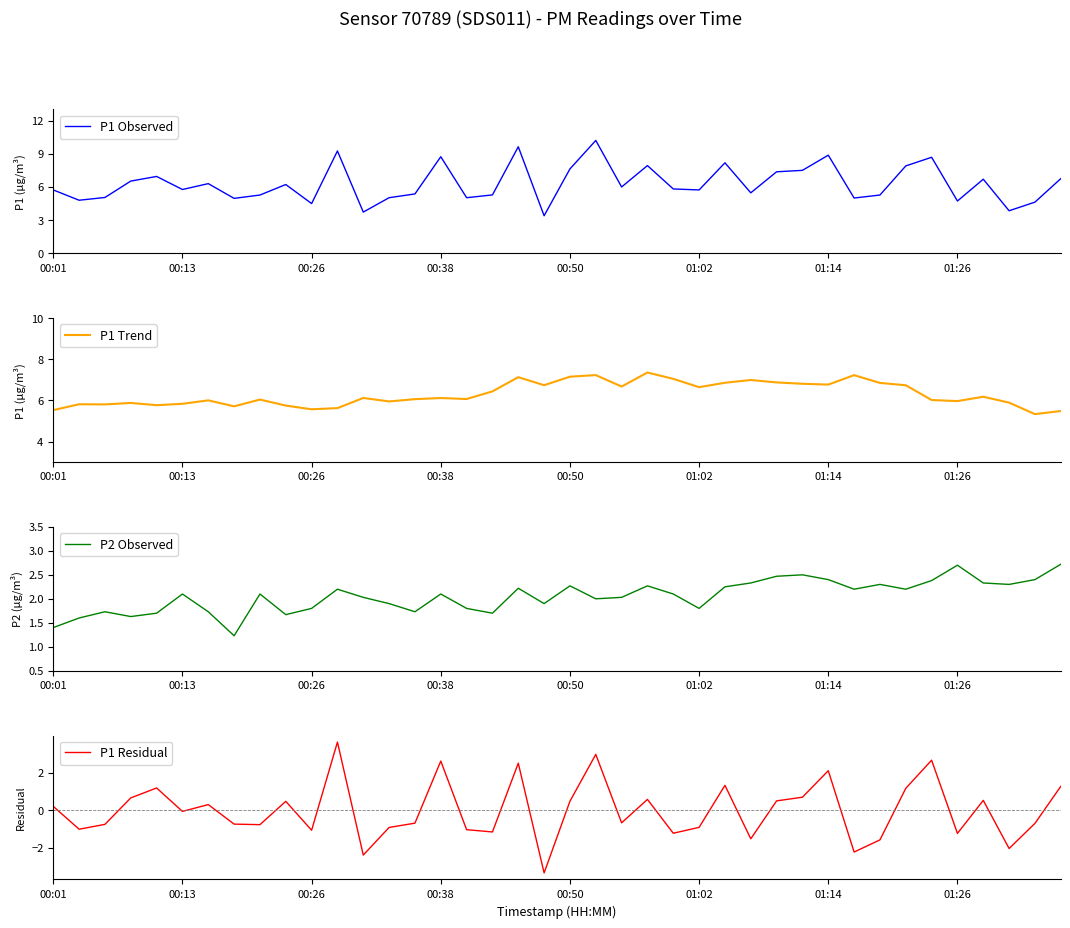

What is the lowest value of the P1 Observed series?

3.4